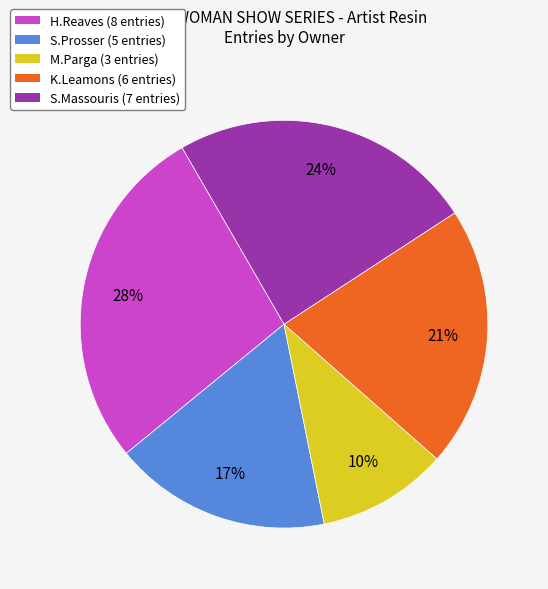

What percentage is the H.Reaves slice, to the nearest percent?

28%